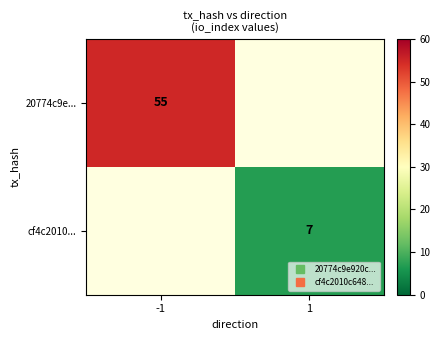

At how many categories does at least one series exceed 21?

1